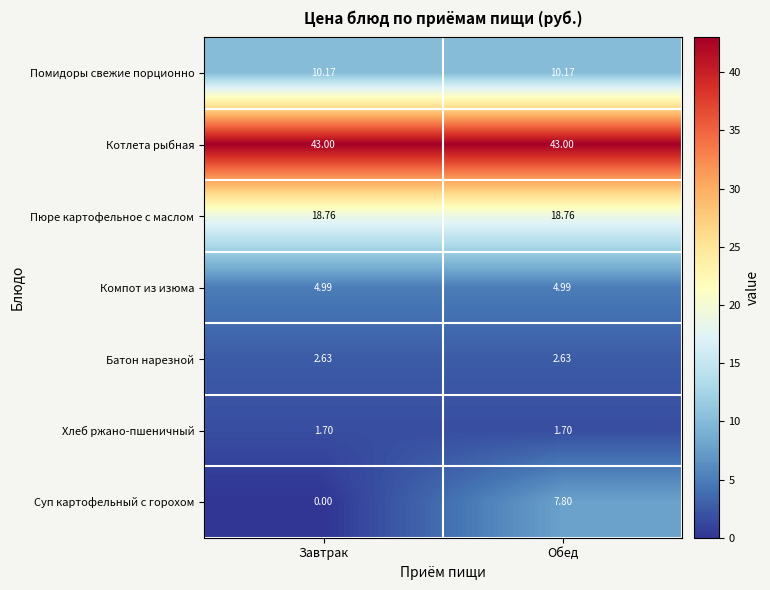

At which category is the sum across all series the highest?

Обед